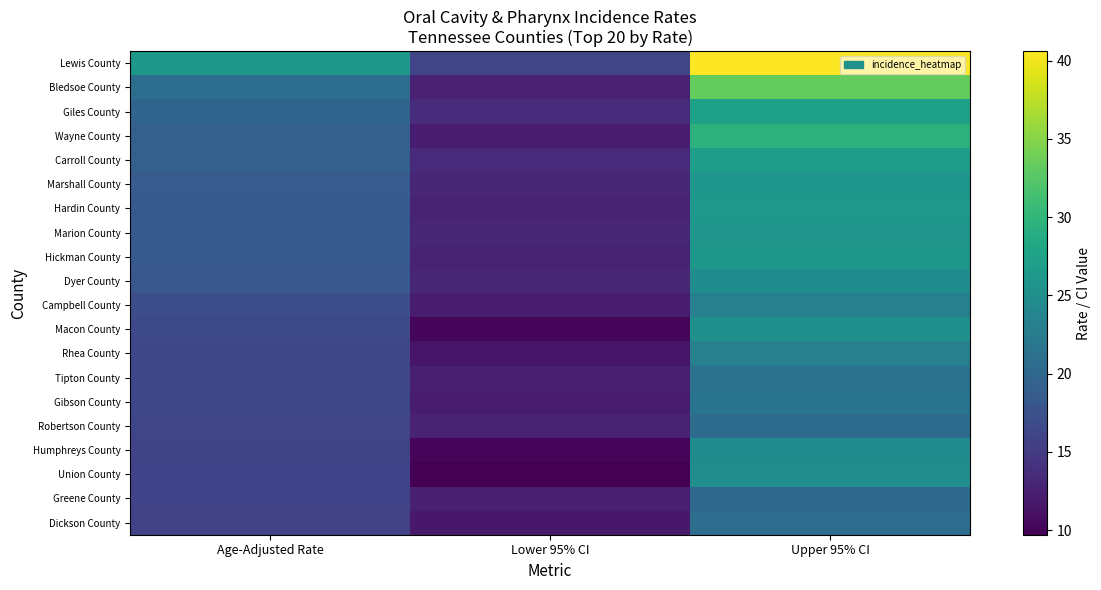

Which series has the largest range (max minus min)?

Lewis County